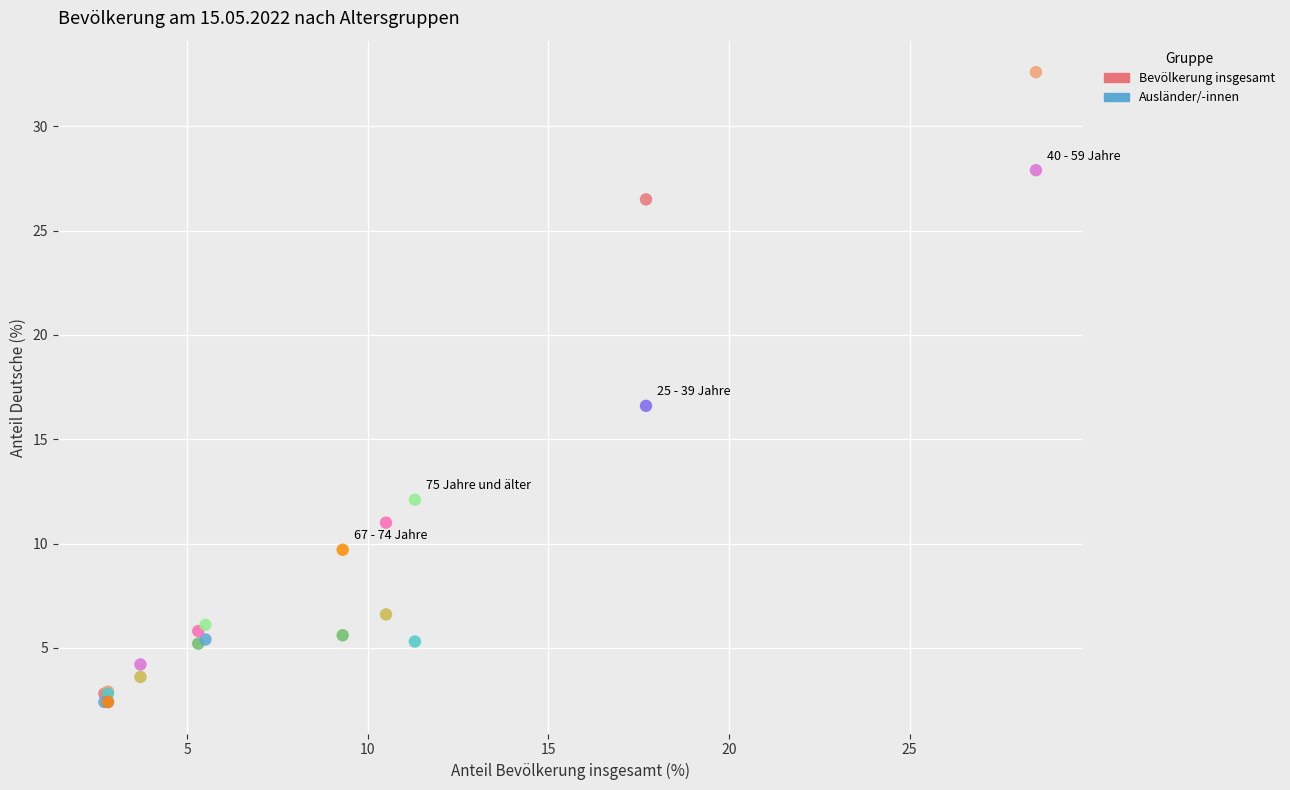

Which series has the largest Y range (max minus min)?

Ausländer/-innen